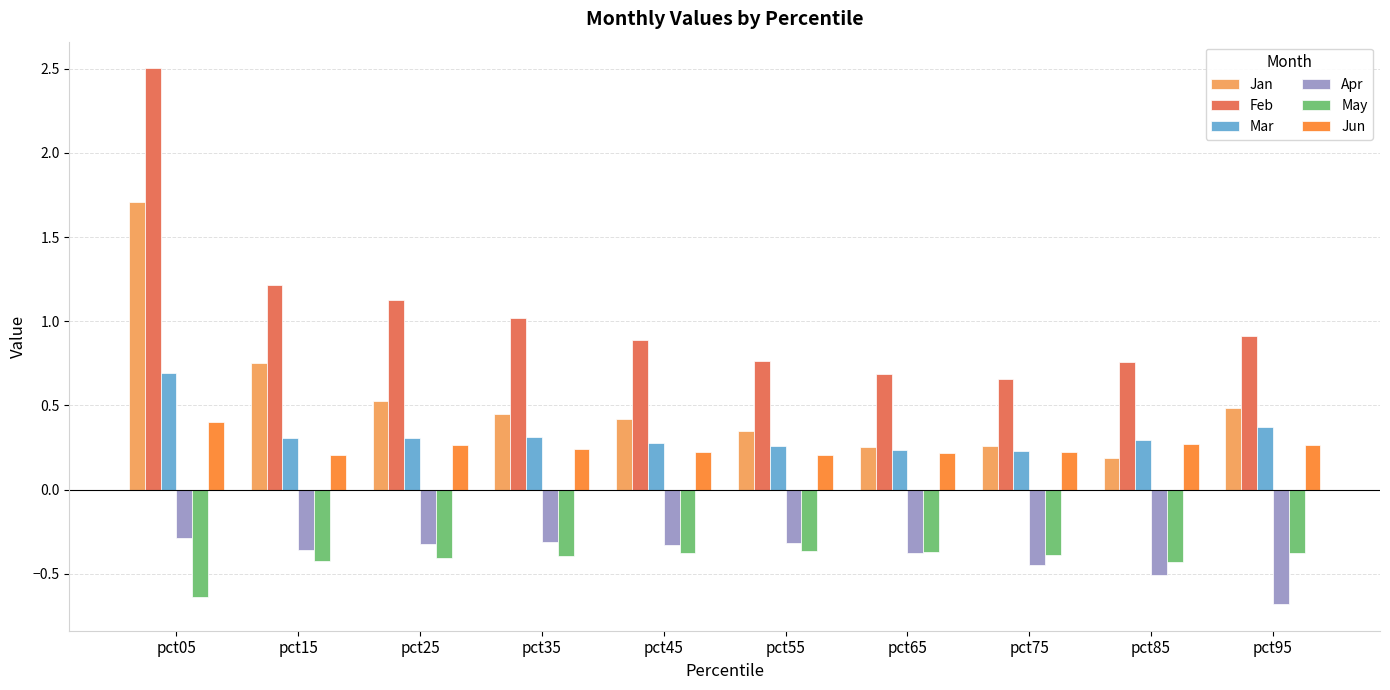

How many groups of bars are there?

10